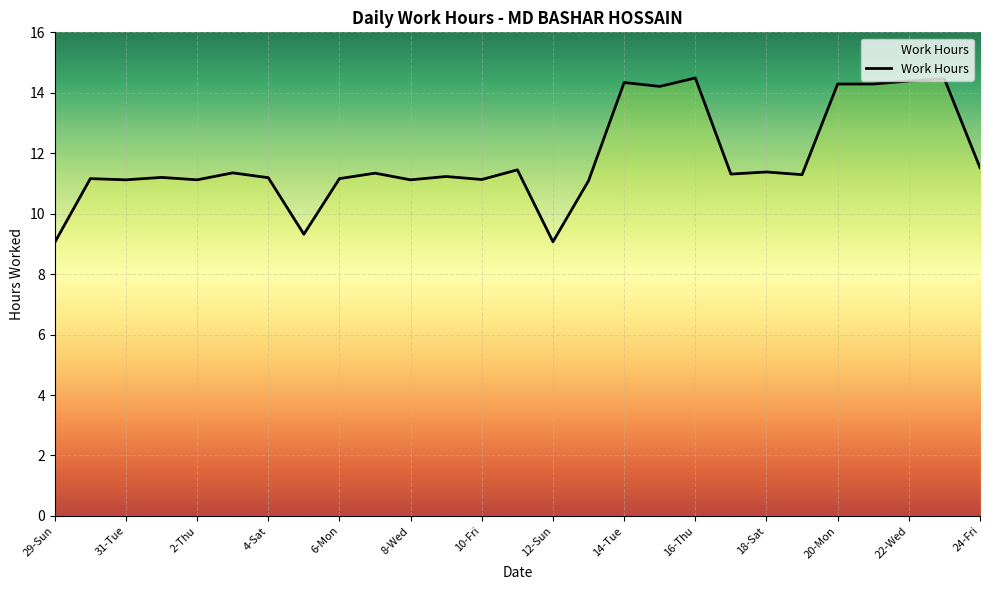

What is the smallest value displayed?

9.1